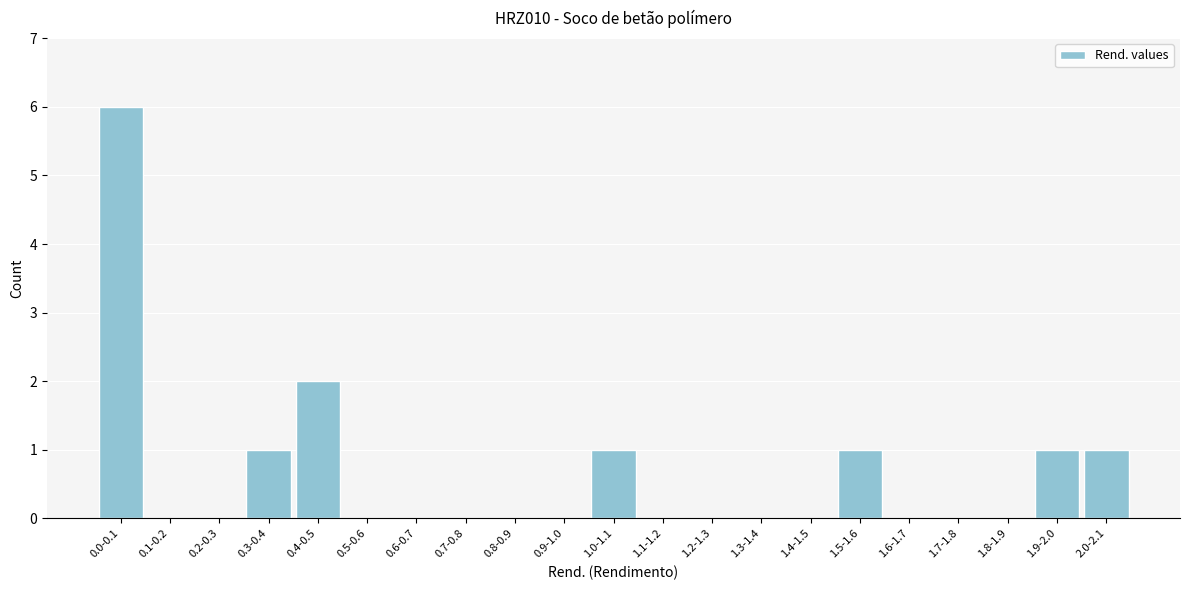

Reading right to left, transcribe all the data shown in this chart.

2.0-2.1=1	1.9-2.0=1	1.8-1.9=0	1.7-1.8=0	1.6-1.7=0	1.5-1.6=1	1.4-1.5=0	1.3-1.4=0	1.2-1.3=0	1.1-1.2=0	1.0-1.1=1	0.9-1.0=0	0.8-0.9=0	0.7-0.8=0	0.6-0.7=0	0.5-0.6=0	0.4-0.5=2	0.3-0.4=1	0.2-0.3=0	0.1-0.2=0	0.0-0.1=6